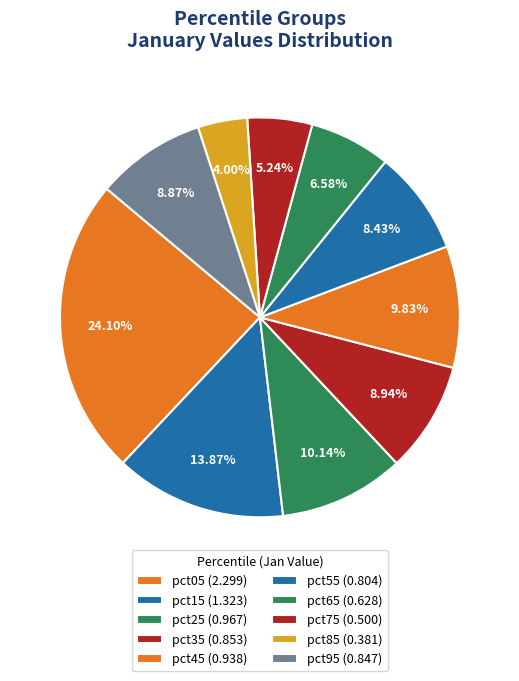

How many slices are in this pie chart?

10